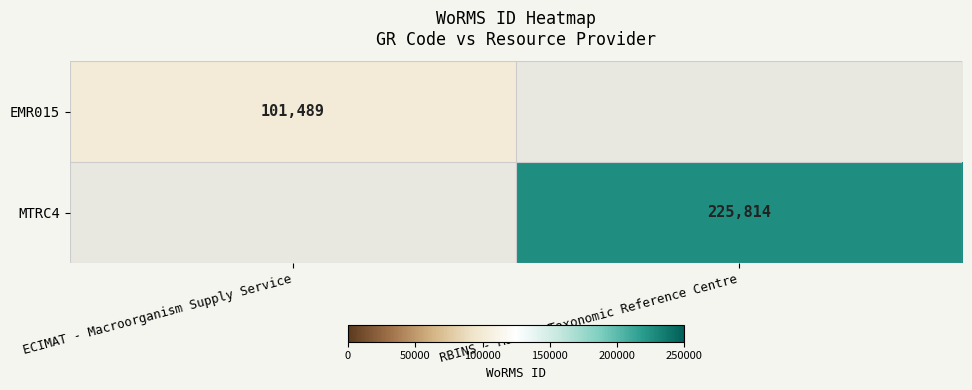

True or false: MTRC4 has a value of 225814 at RBINS - Marine Taxonomic Reference Centre.

True